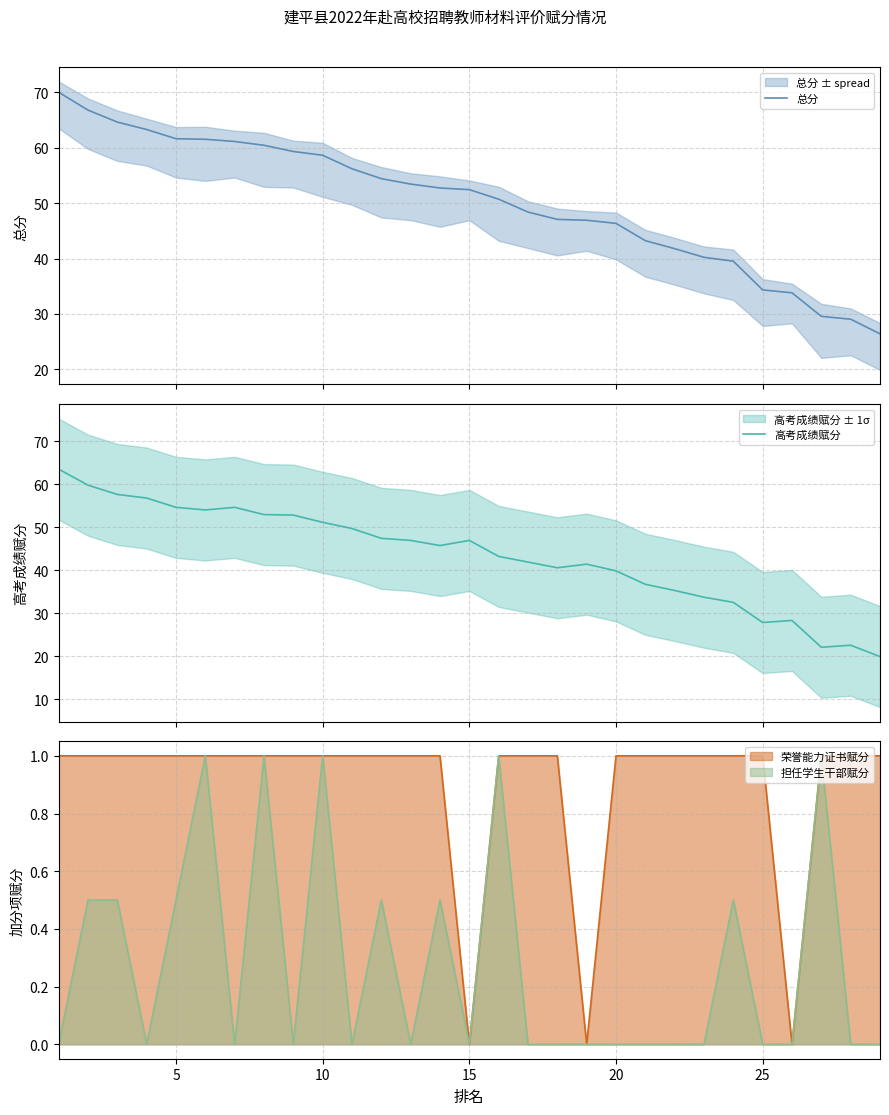

What is the highest value of the 总分 series?

70.0